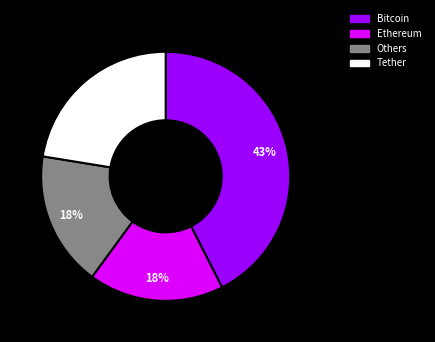

Does any single category account for the majority?

No